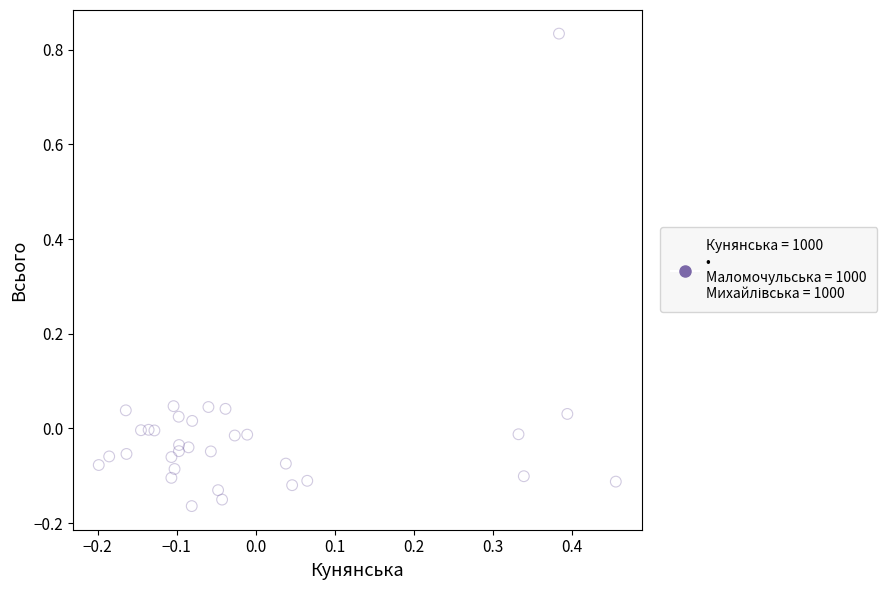

What is the range of Y values (max minus min)?

1.0